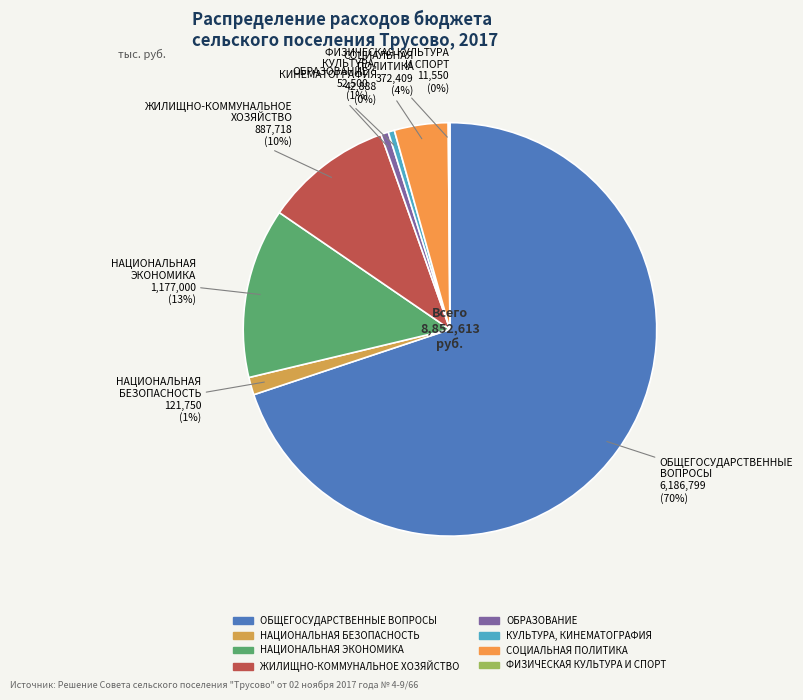

Approximately how many times larger is the value at СОЦИАЛЬНАЯ ПОЛИТИКА compared to НАЦИОНАЛЬНАЯ ЭКОНОМИКА?

0.3